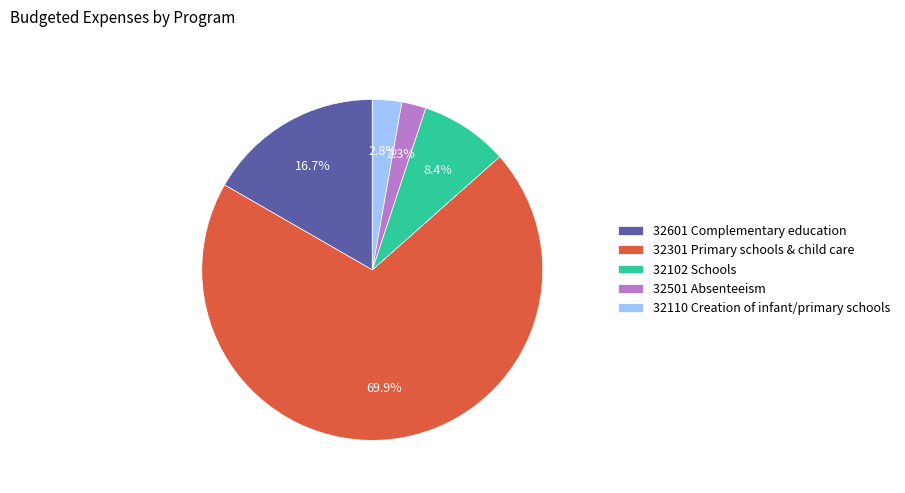

Does any single category account for the majority?

Yes